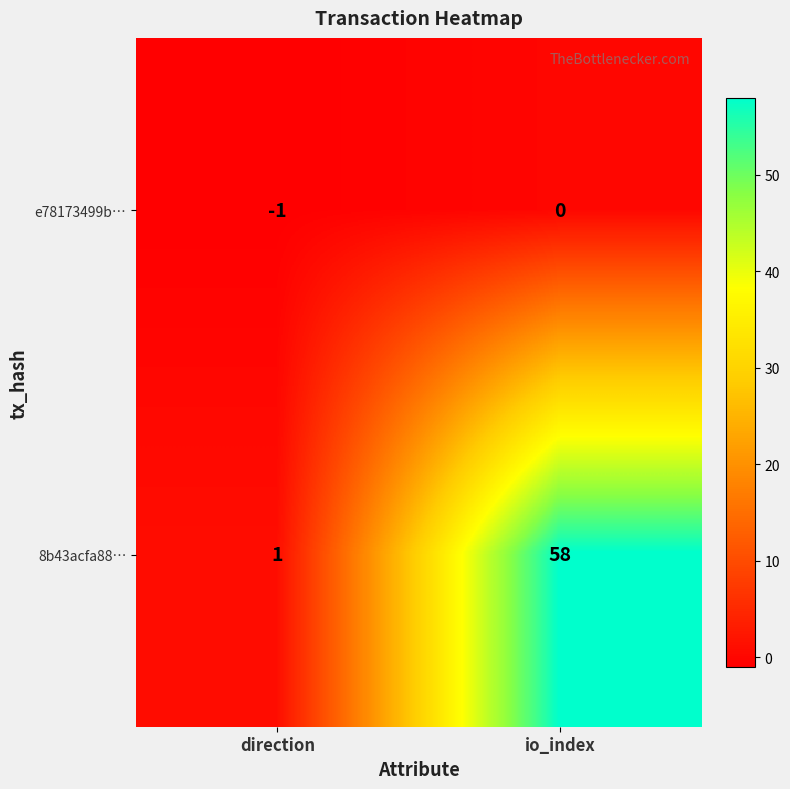

Where is 8b43acfa88… nearest to the value 29?

direction